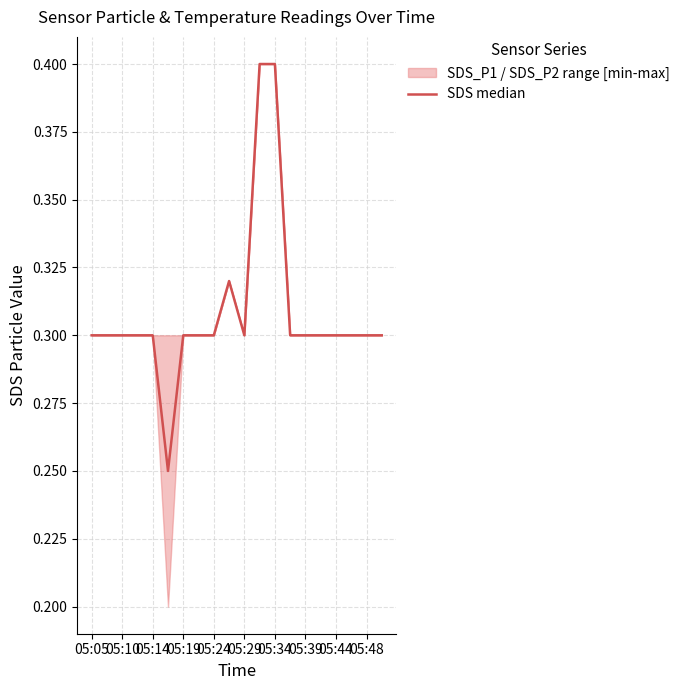

Is this an area chart (filled region under the line)?

No